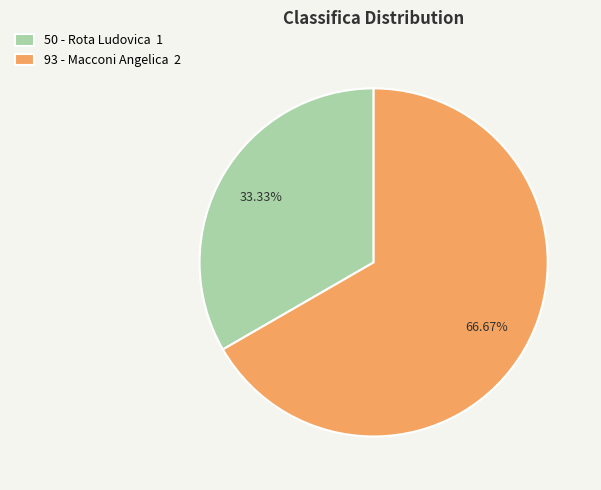

Which category has the smallest portion of the pie?

50 - Rota Ludovica